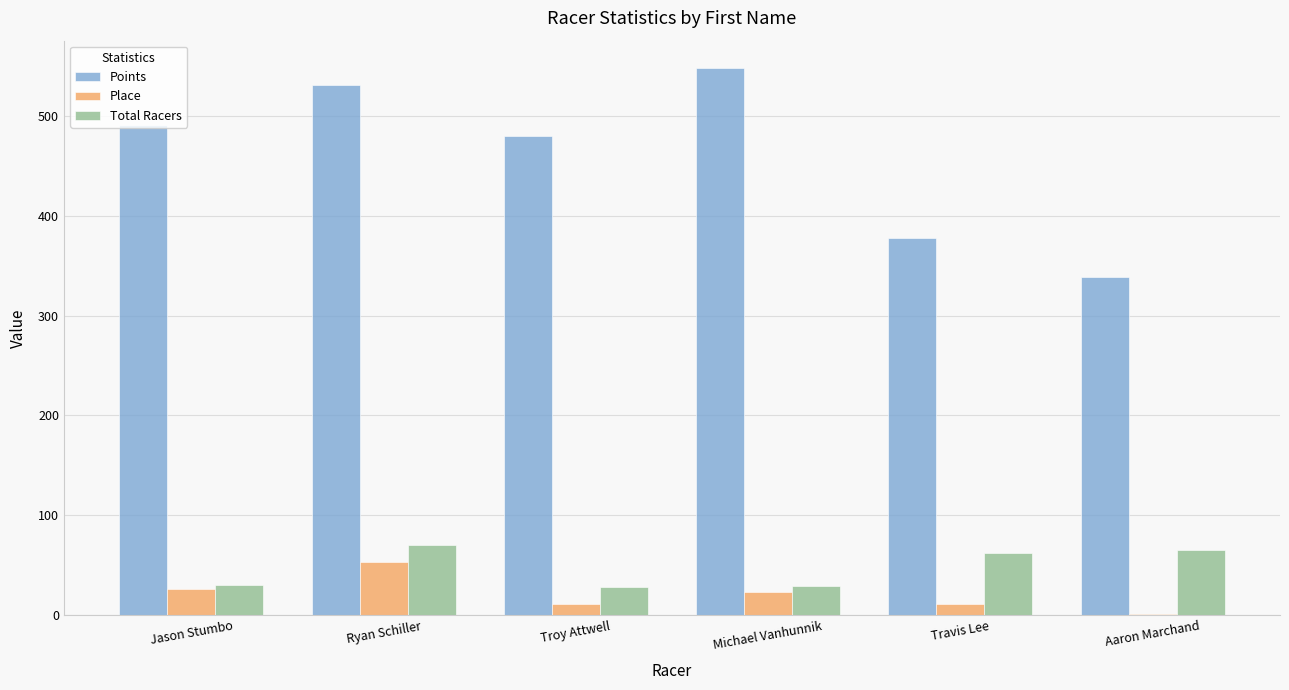

True or false: Points has a value of 103.6 at Travis Lee.

False